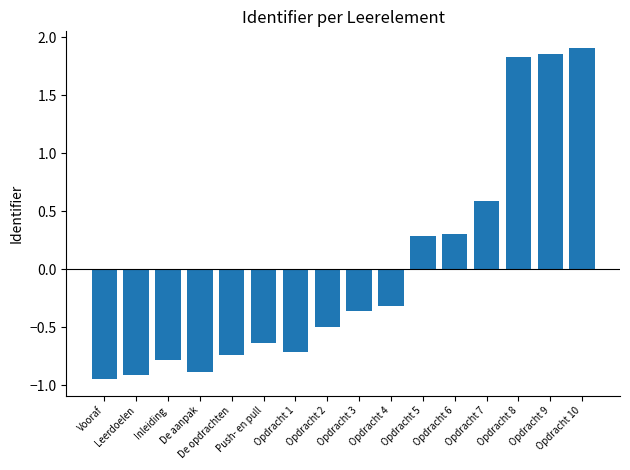

Which category has the highest value across all series?

Opdracht 10